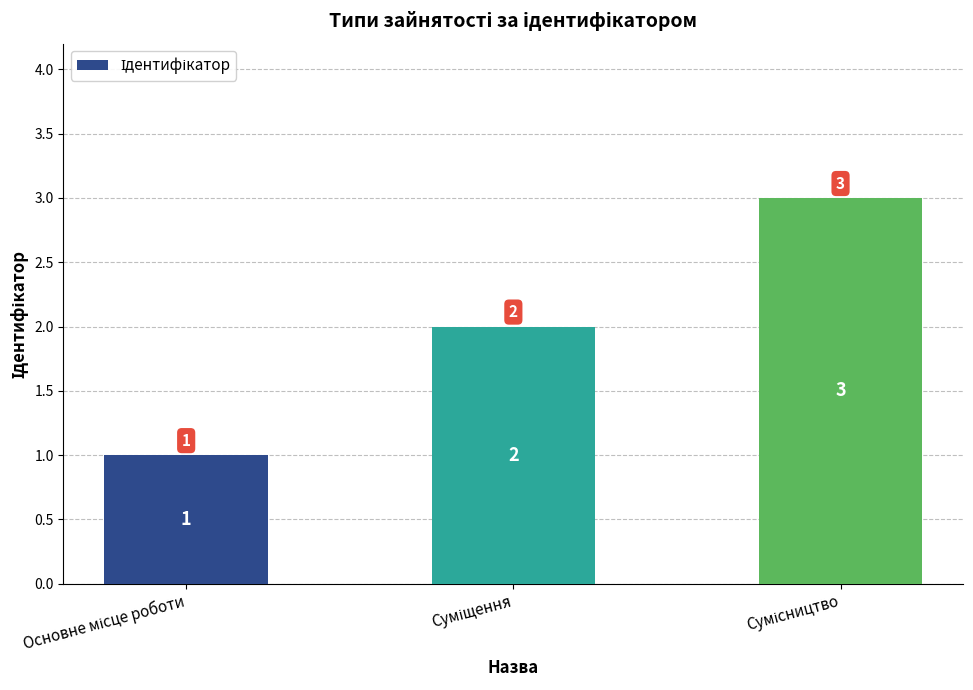

What is the sum of all values?

6